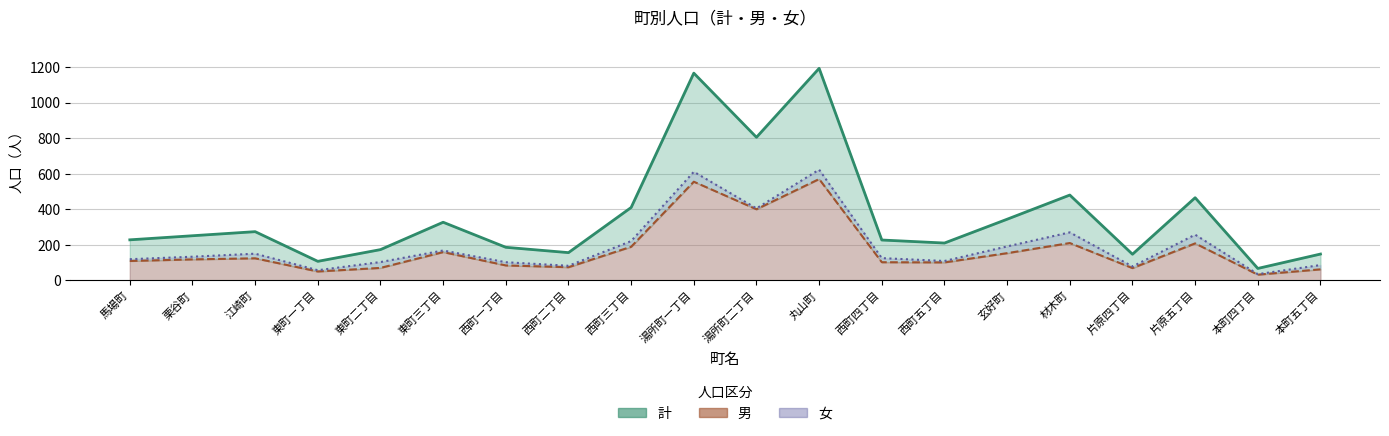

Rank the series by their maximum value, from lowest to highest.

男, 女, 計